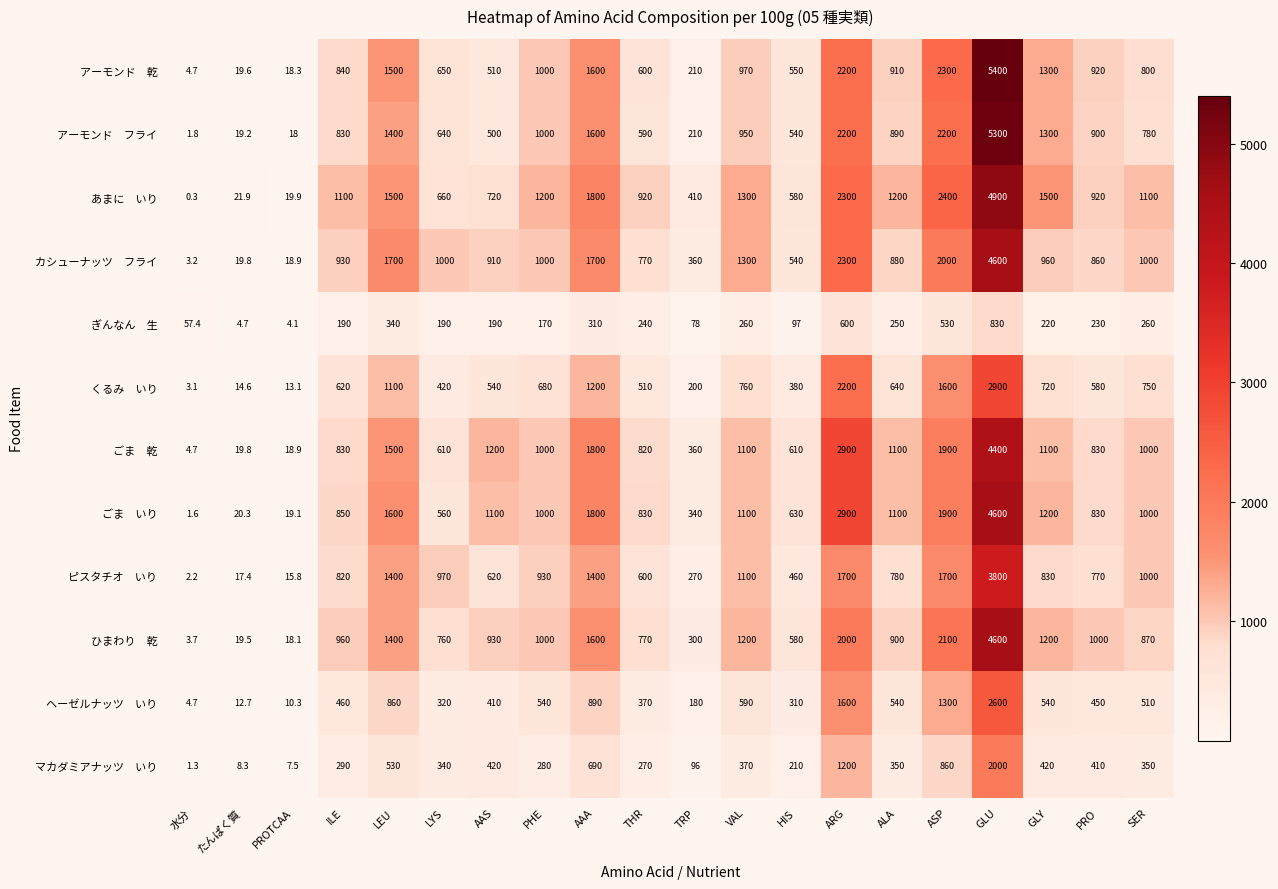

At which category does the chart reach its minimum across all series?

水分